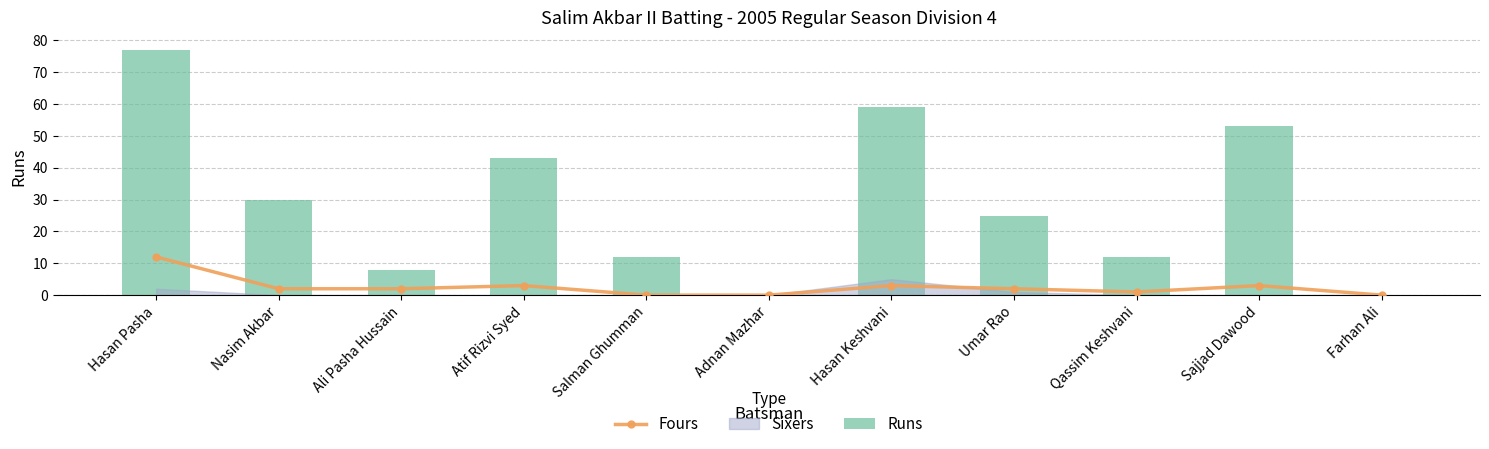

Reading left to right, list all the values displayed in this chart.

Fours: 12	2	2	3	0	0	3	2	1	3	0
Runs: 77	30	8	43	12	0	59	25	12	53	0